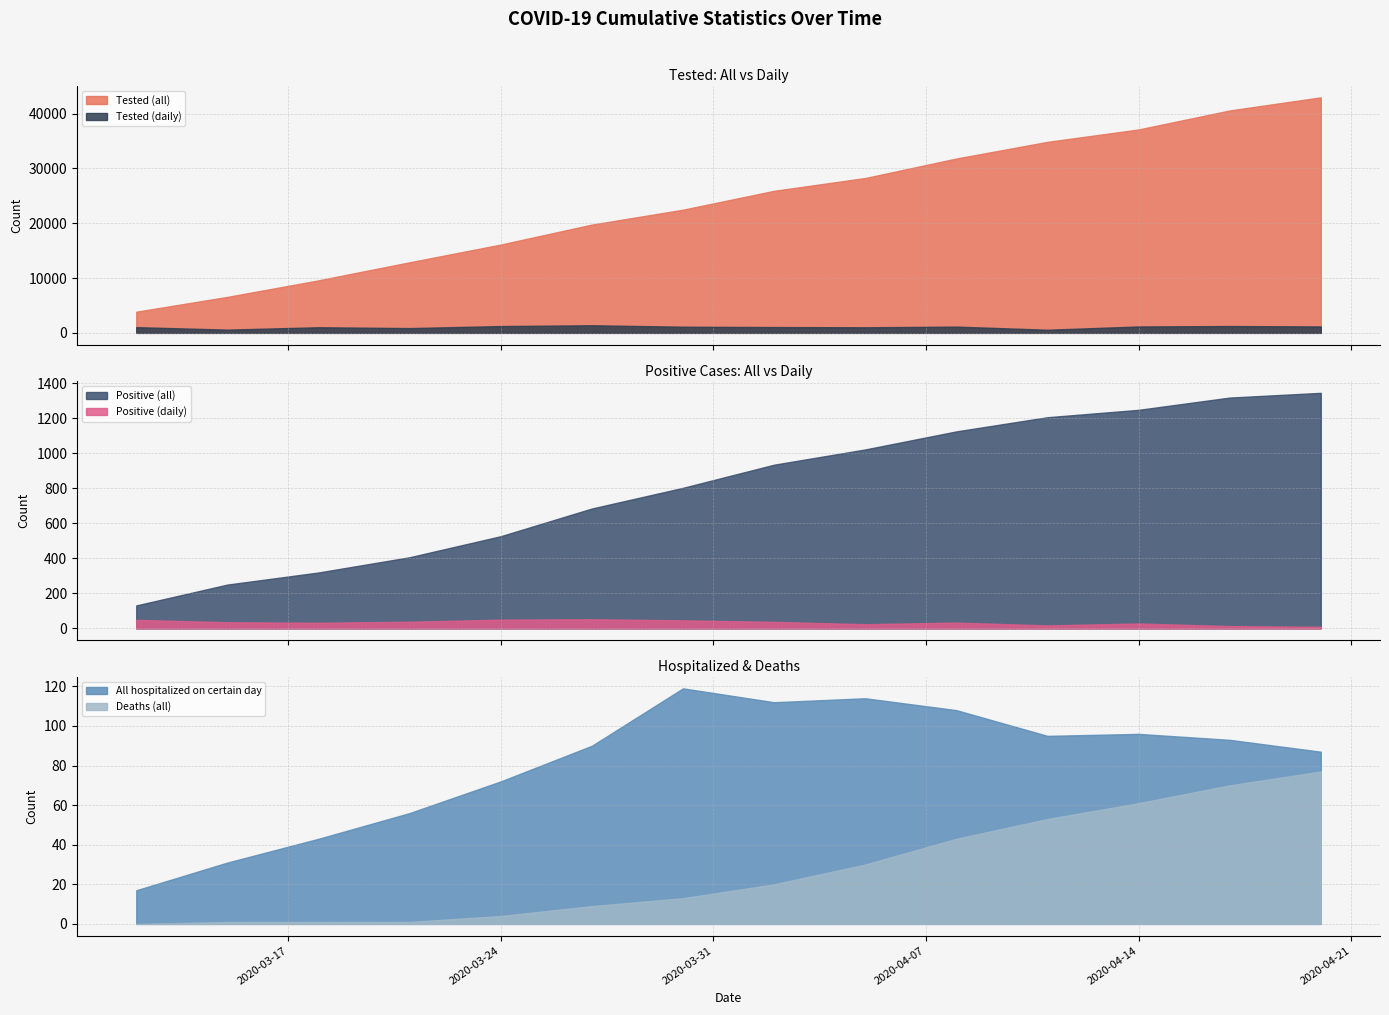

How many distinct data groups are displayed?

6